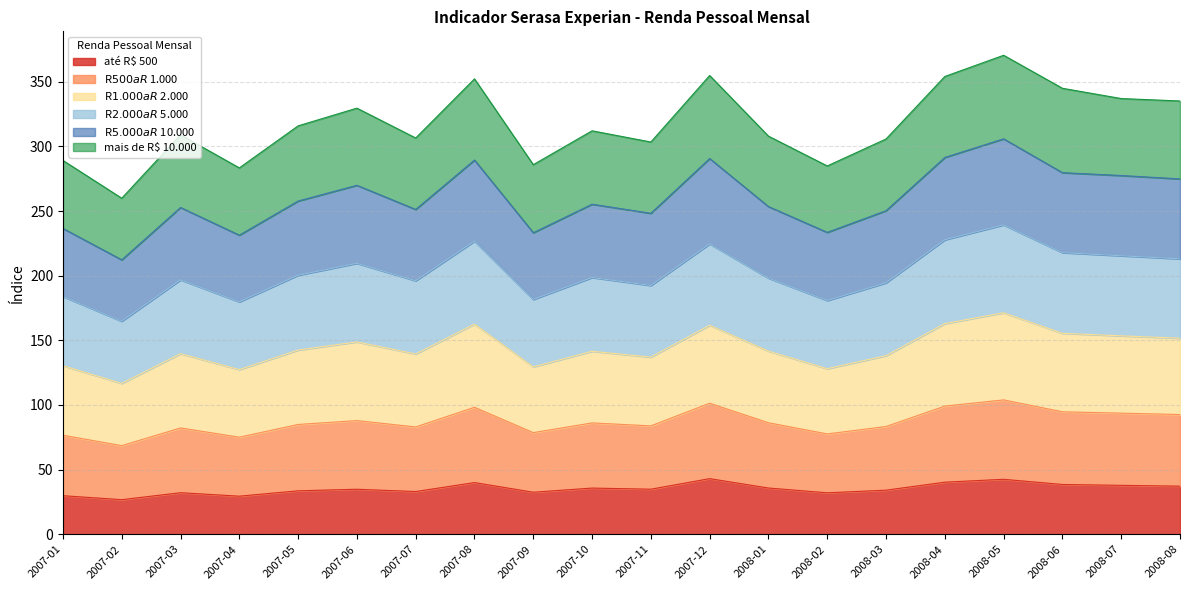

The value of R$ 500 a R$ 1.000 at 2008-06 is 93.1. True or false?

False